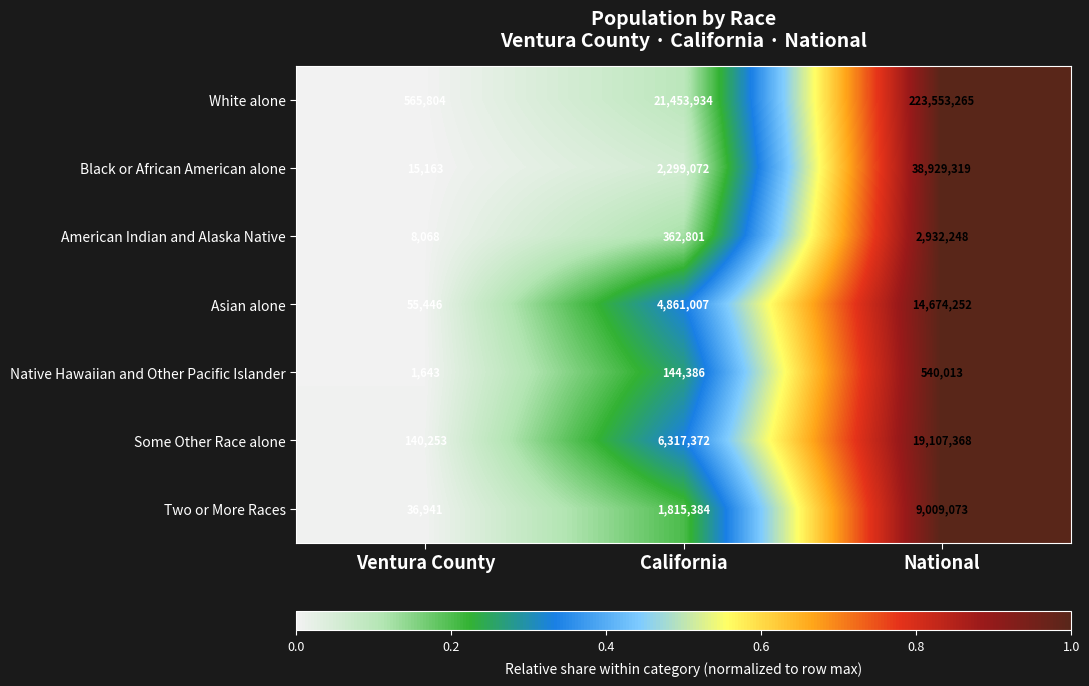

Reading left to right, list all the values displayed in this chart.

White alone: 565804	21453934	223553265
Black or African American alone: 15163	2299072	38929319
American Indian and Alaska Native: 8068	362801	2932248
Asian alone: 55446	4861007	14674252
Native Hawaiian and Other Pacific Islander: 1643	144386	540013
Some Other Race alone: 140253	6317372	19107368
Two or More Races: 36941	1815384	9009073